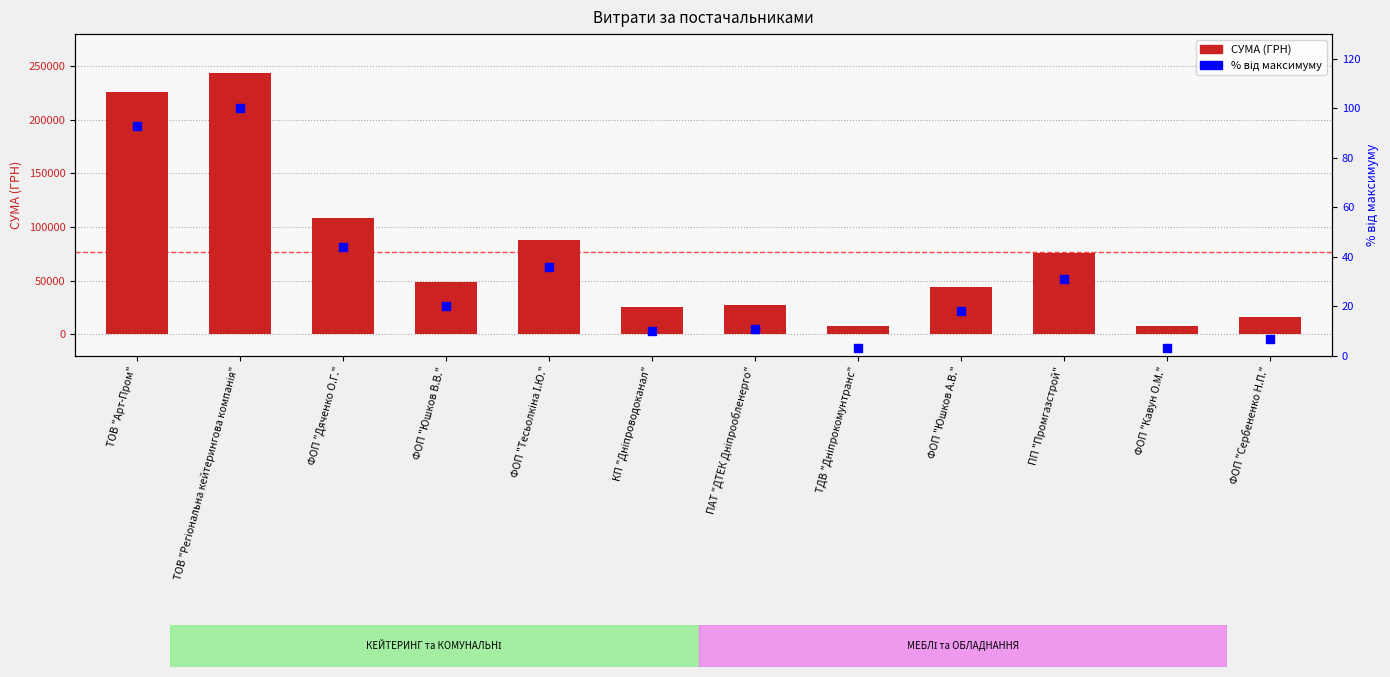

At which category is the sum across all series the highest?

ТОВ "Регіональна кейтерингова компанія"